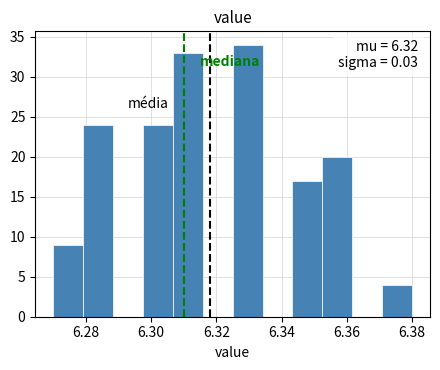

Which range on the x-axis has the tallest bar?

6.326 to 6.334